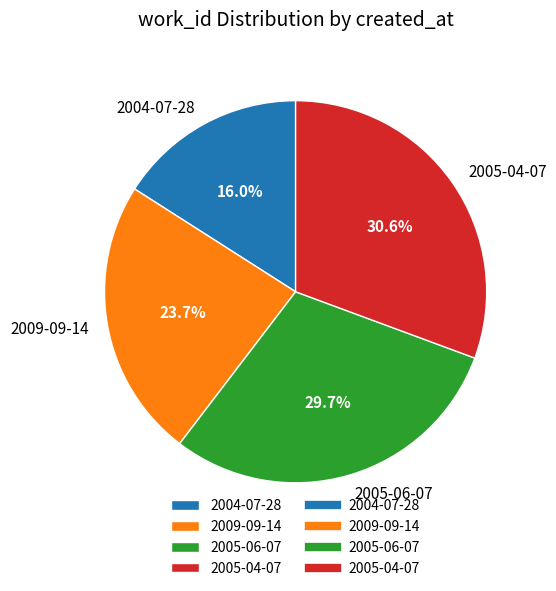

Rank the categories by value from lowest to highest.

2004-07-28, 2009-09-14, 2005-06-07, 2005-04-07